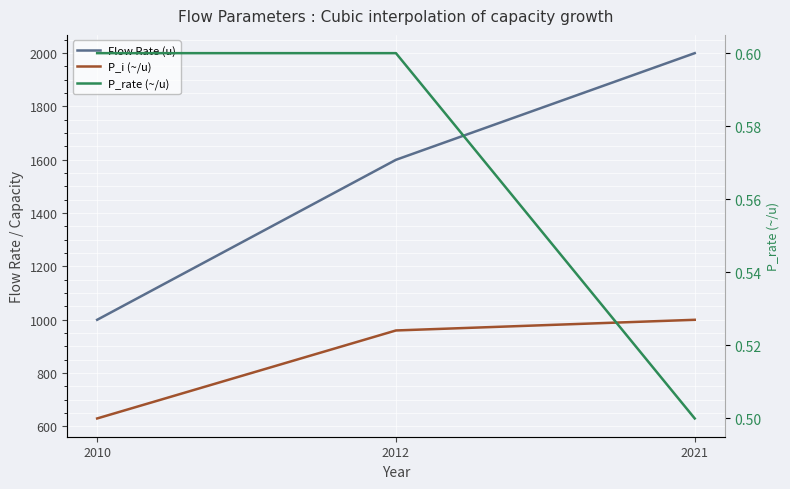

Which series has the largest total across all categories?

Flow Rate (u)